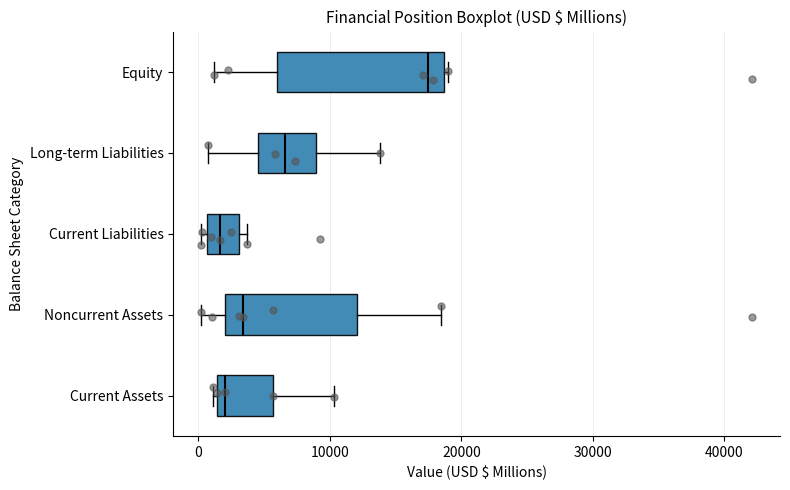

Where is the left edge of the box for Current Assets on the x-axis? The values are not printed on the chart, so give them approximately, as read against the axis.

1000